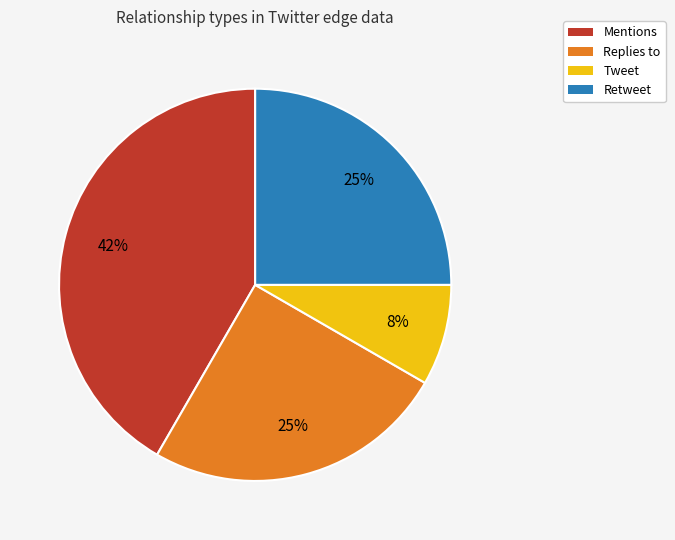

To the nearest percent, what portion does Tweet represent?

8%